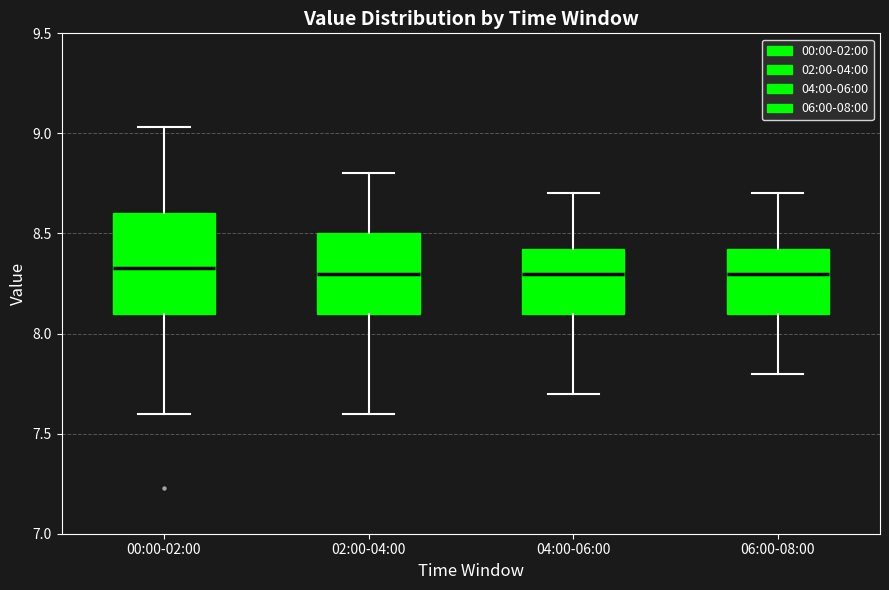

Reading left to right, read every box against the y-axis: the position of its median line, the range the box covers, and the ends of its whiskers. The values are not printed on the chart, so give them approximately, as read against the axis.

00:00-02:00: median 8.35, box 8.10 to 8.60, whiskers 7.60 to 9.05
02:00-04:00: median 8.30, box 8.10 to 8.50, whiskers 7.60 to 8.80
04:00-06:00: median 8.30, box 8.10 to 8.45, whiskers 7.70 to 8.70
06:00-08:00: median 8.30, box 8.10 to 8.45, whiskers 7.80 to 8.70